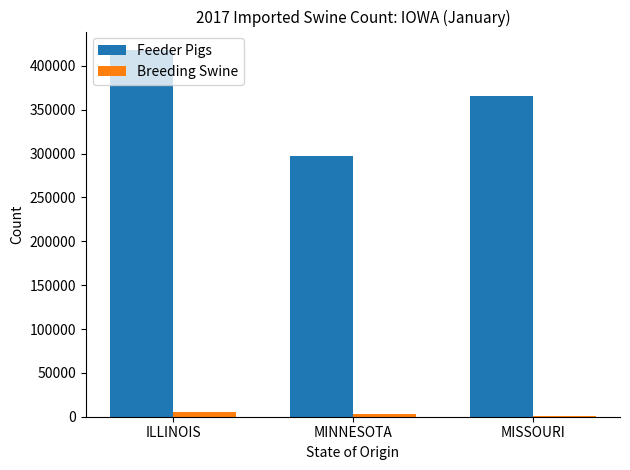

Is it true that Feeder Pigs equals 142282 at ILLINOIS?

False